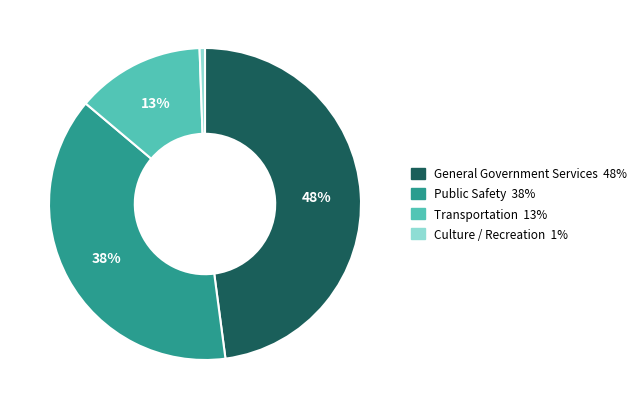

Does Culture / Recreation account for over 50% of the chart?

No